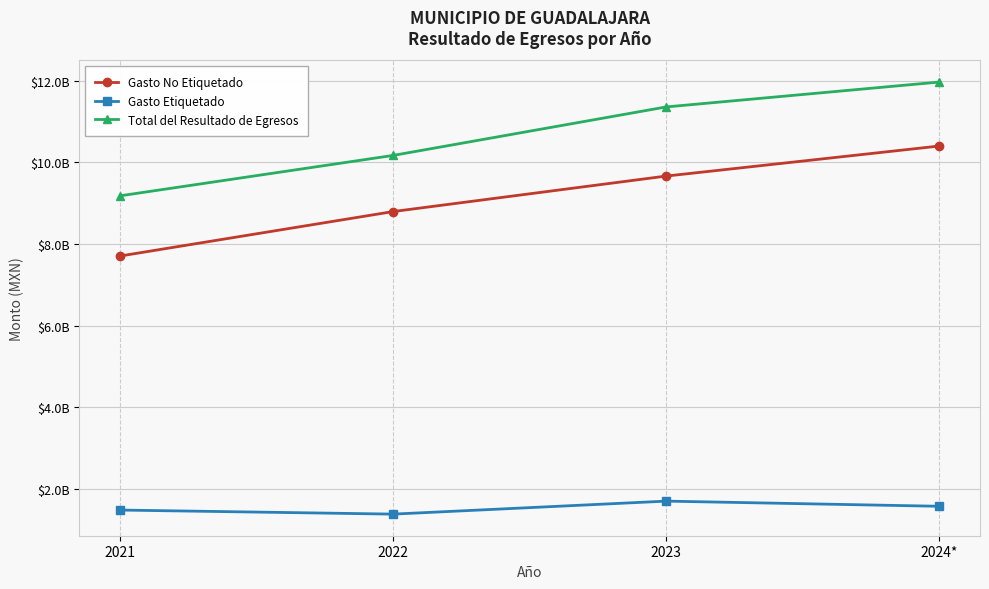

Rank the categories by Gasto No Etiquetado value from lowest to highest.

2021, 2022, 2023, 2024*